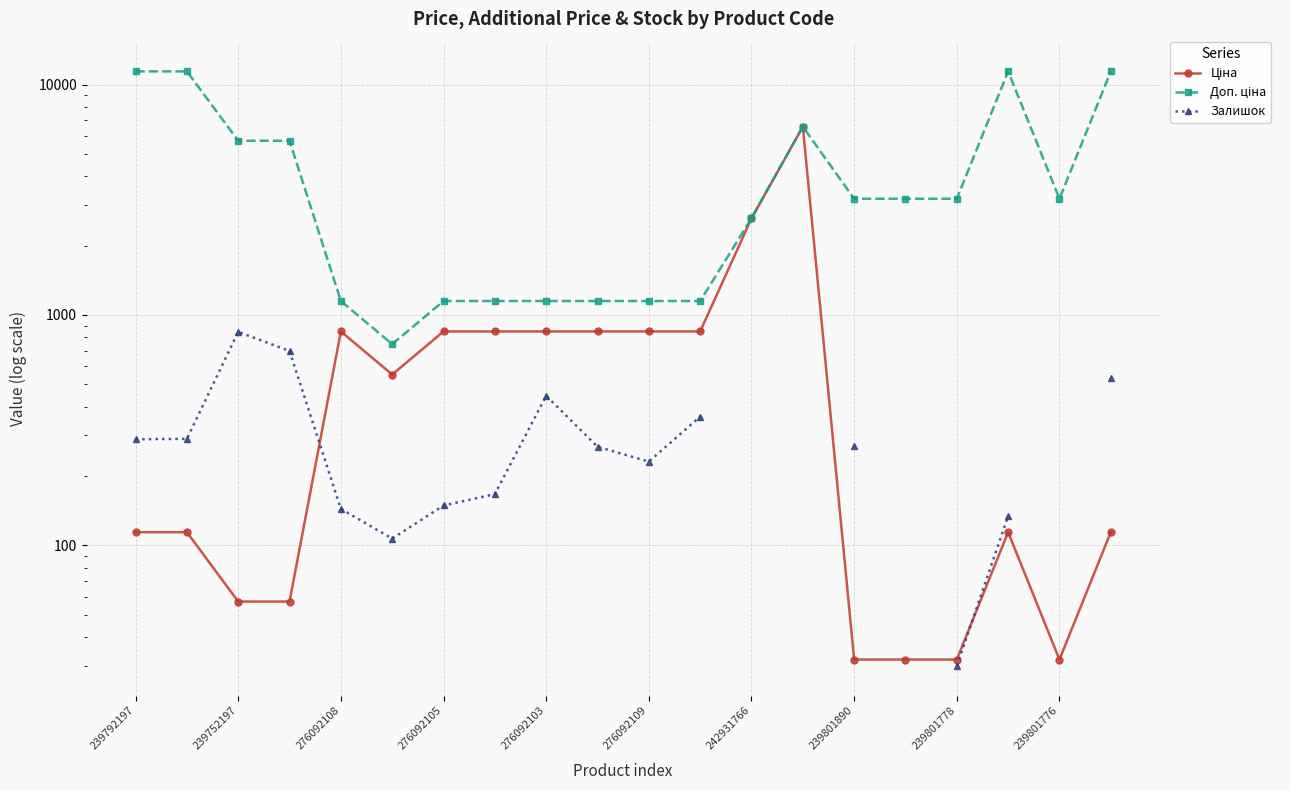

What is the value of the Доп. ціна point at the 9th from the left?

1149.7